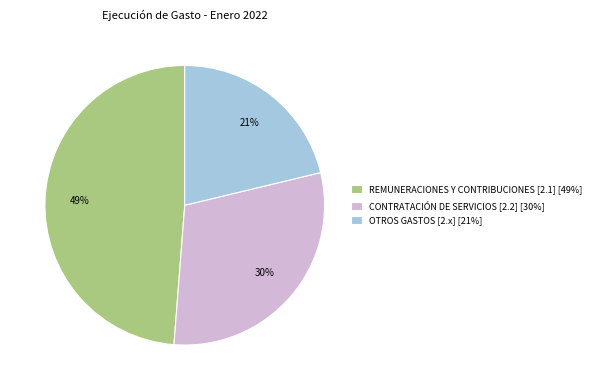

Which has a higher value, OTROS GASTOS [2.x] [21%] or CONTRATACIÓN DE SERVICIOS [2.2] [30%]?

CONTRATACIÓN DE SERVICIOS [2.2] [30%]